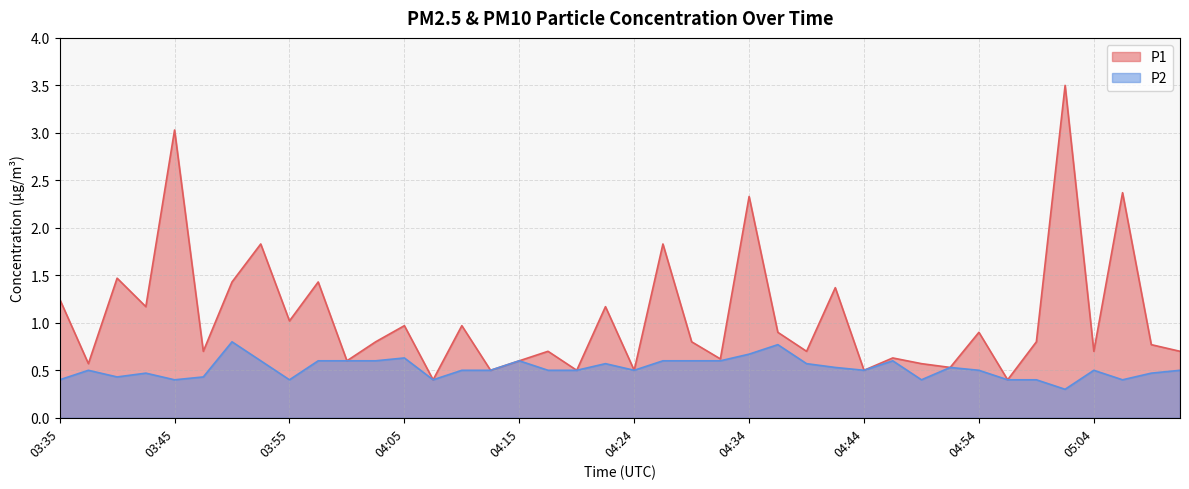

Does the chart display data point markers on the line(s)?

No